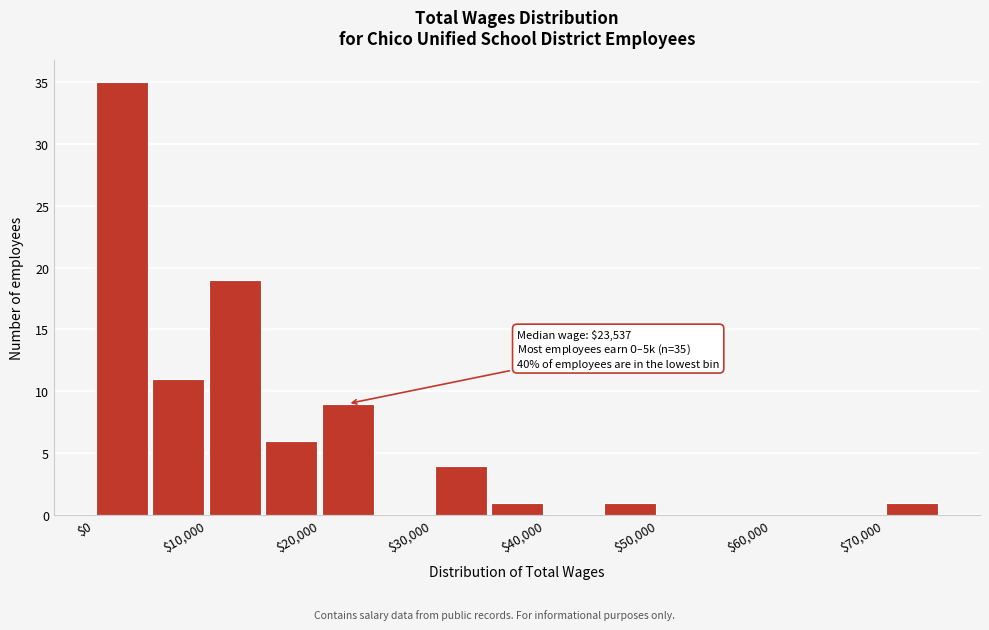

Which range on the x-axis has the tallest bar?

0 to 5000